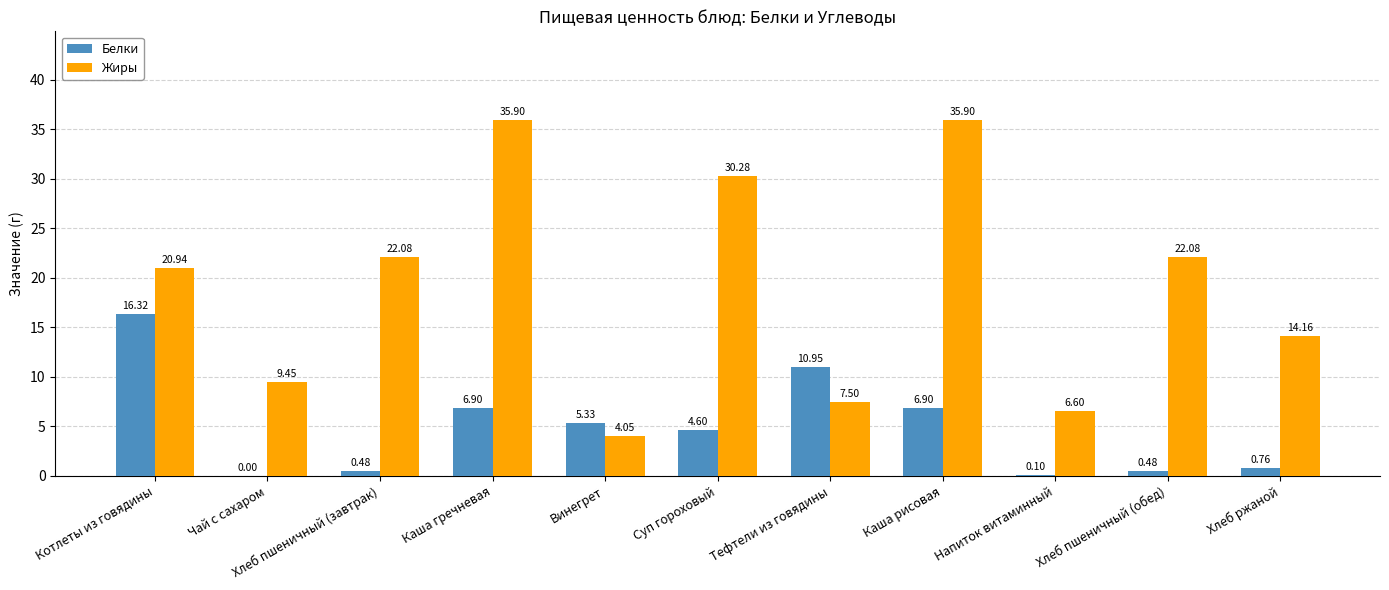

How many groups of bars are there?

11